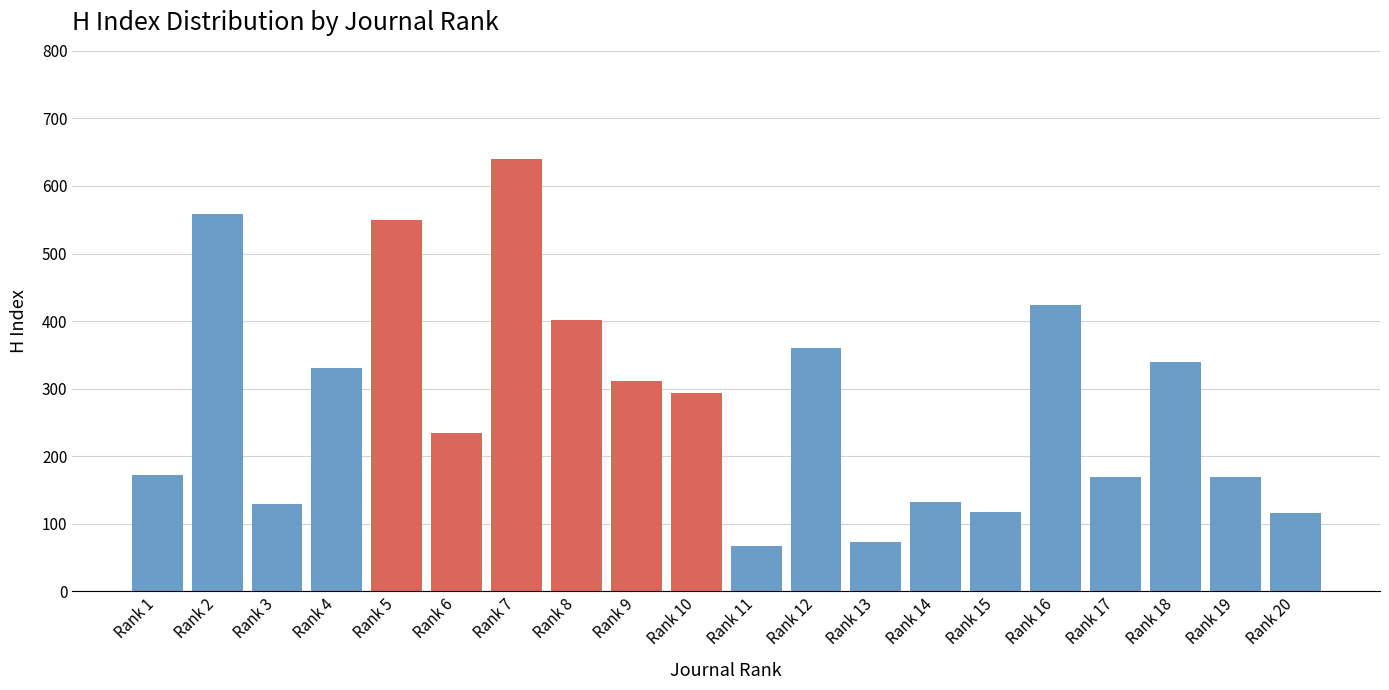

What is the smallest value displayed?

67